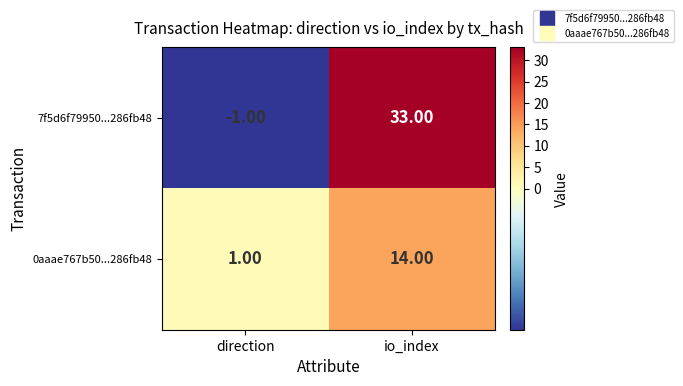

What is the difference between the 7f5d6f79950...286fb48 values at io_index and direction?

34